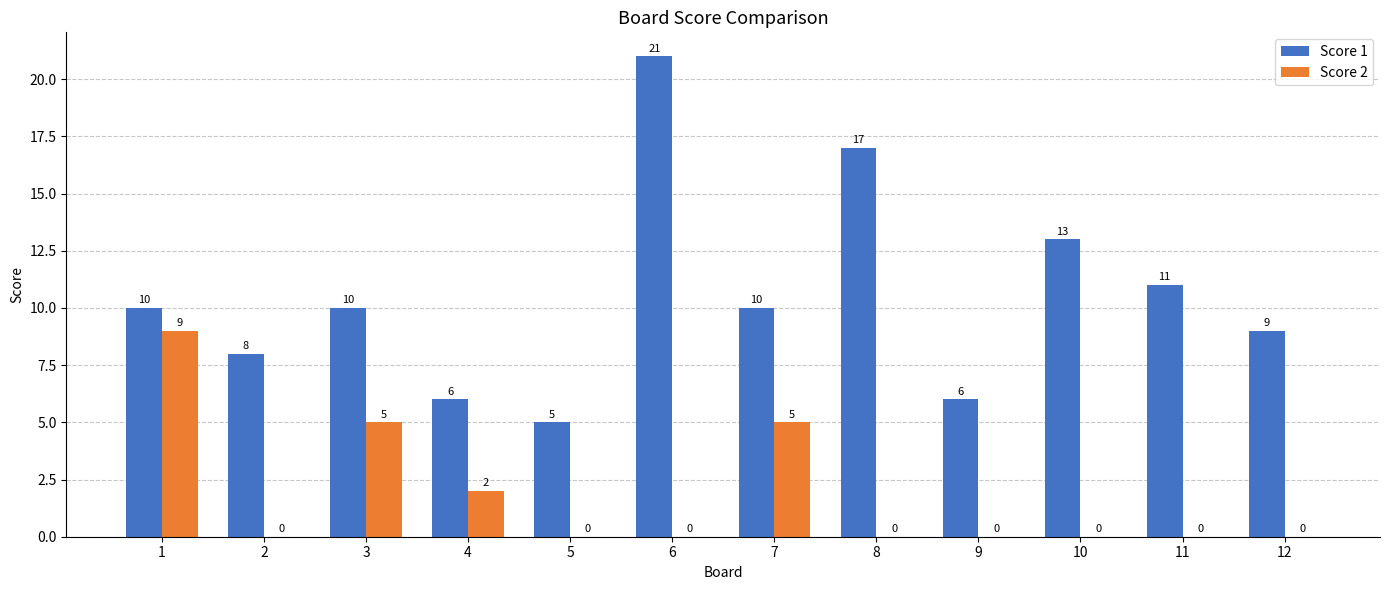

What is the sum of all Score 1 values?

126